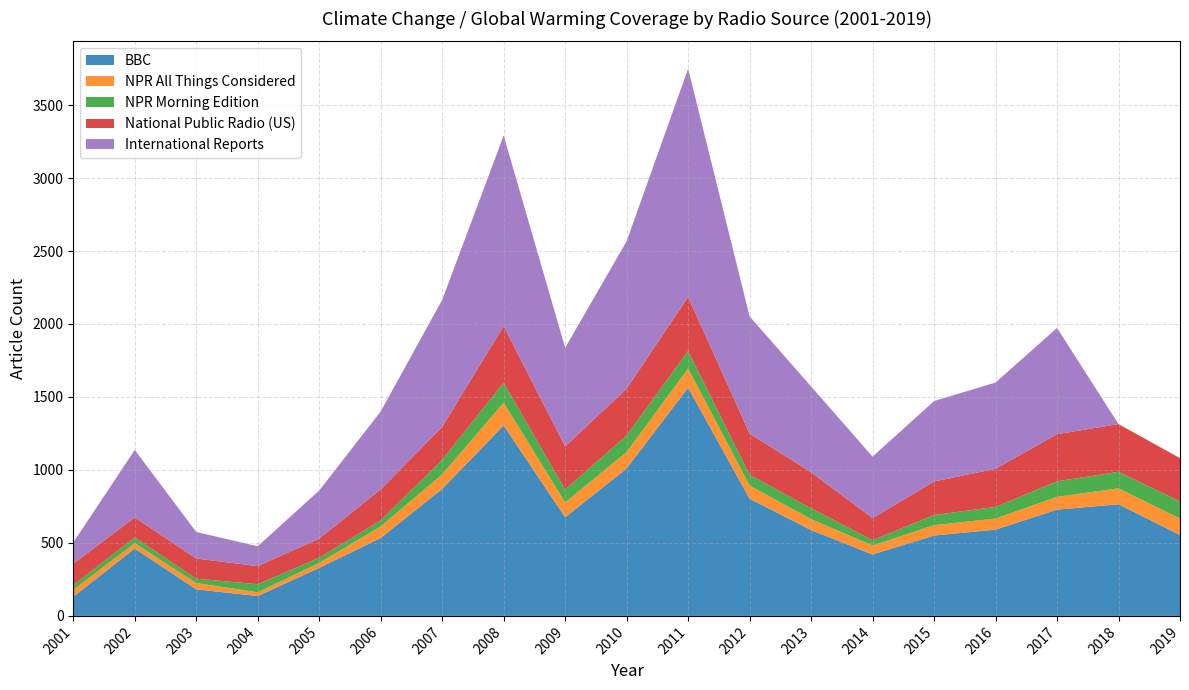

Reading right to left, extract all data points from this chart.

BBC: 554	765	728	591	551	421	588	803	1564	1010	676	1305	870	534	329	136	182	462	131
NPR All Things Considered: 113	109	88	76	71	61	75	90	131	113	101	156	100	79	34	26	43	36	48
NPR Morning Edition: 118	113	106	80	69	37	74	74	120	114	89	136	100	42	36	55	30	40	32
National Public Radio (US): 296	327	323	261	230	151	247	282	370	320	295	389	225	212	131	124	138	137	146
International Reports: 0	0	728	591	551	421	588	803	1564	1010	676	1305	870	534	329	136	182	462	146